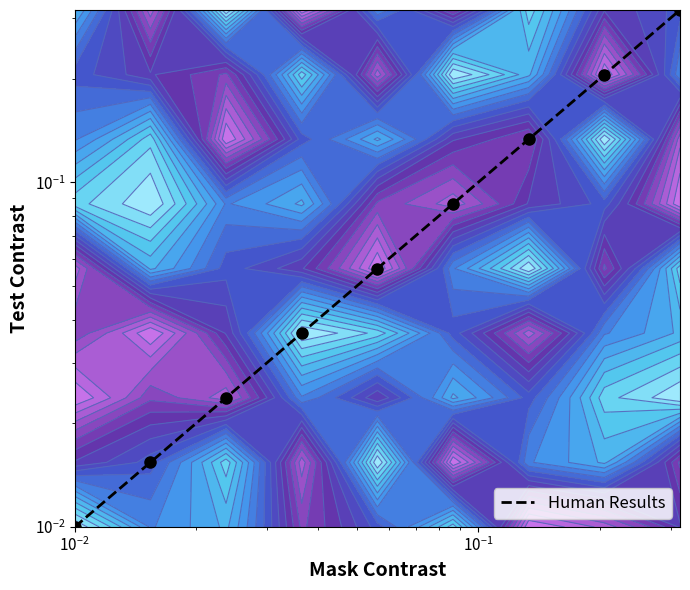

Count the number of data series in this chart.

1